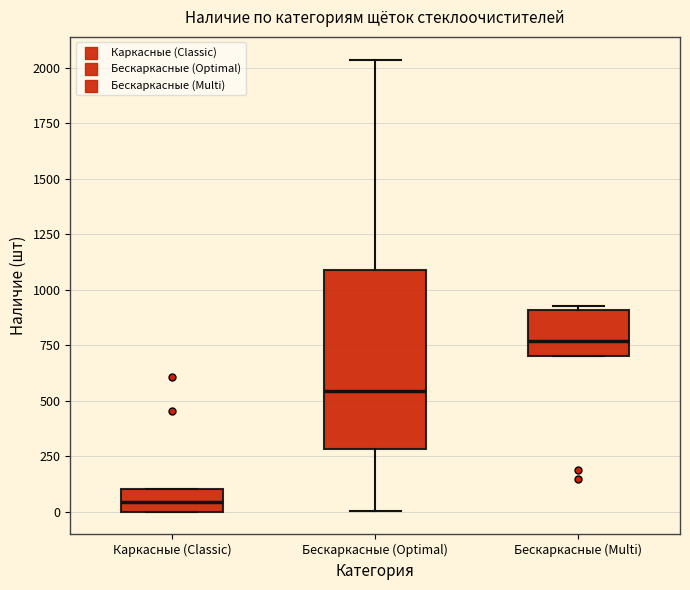

Where is the upper edge of the box for Каркасные (Classic) on the y-axis? The values are not printed on the chart, so give them approximately, as read against the axis.

100